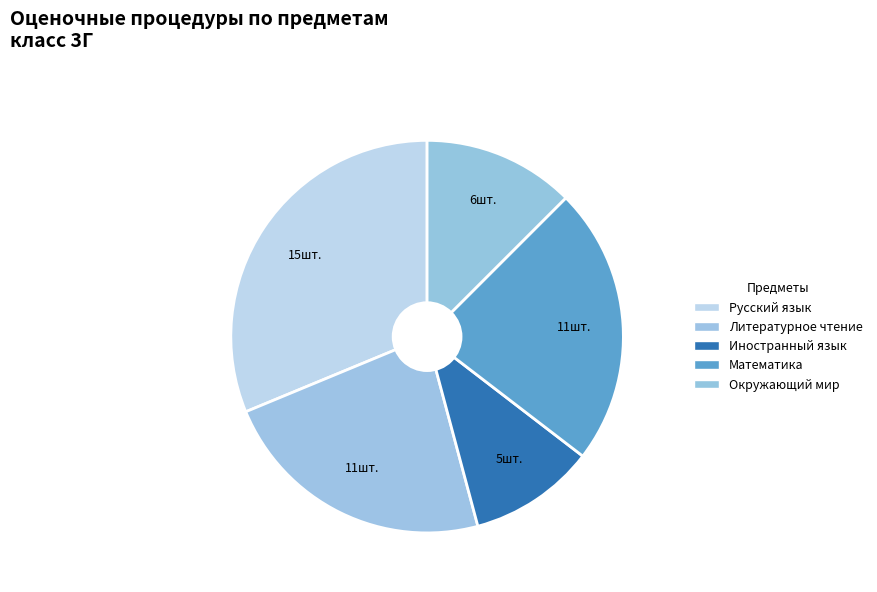

True or false: Литературное чтение accounts for 30% of the total.

False